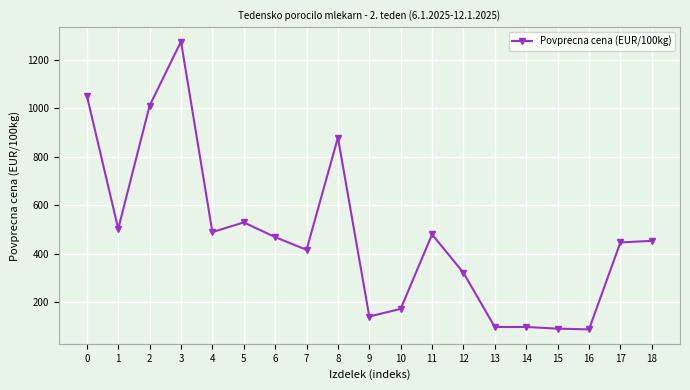

Between 2 and 9, which is larger?

2